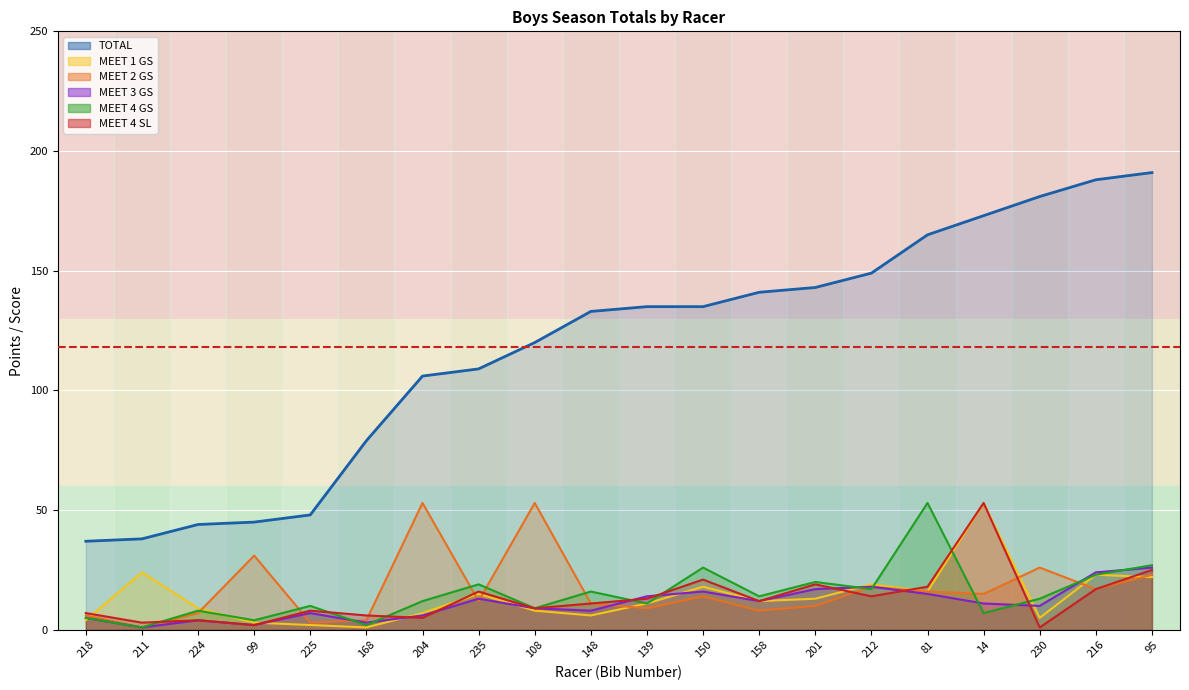

Is it true that MEET 2 GS equals 3 at 158?

False